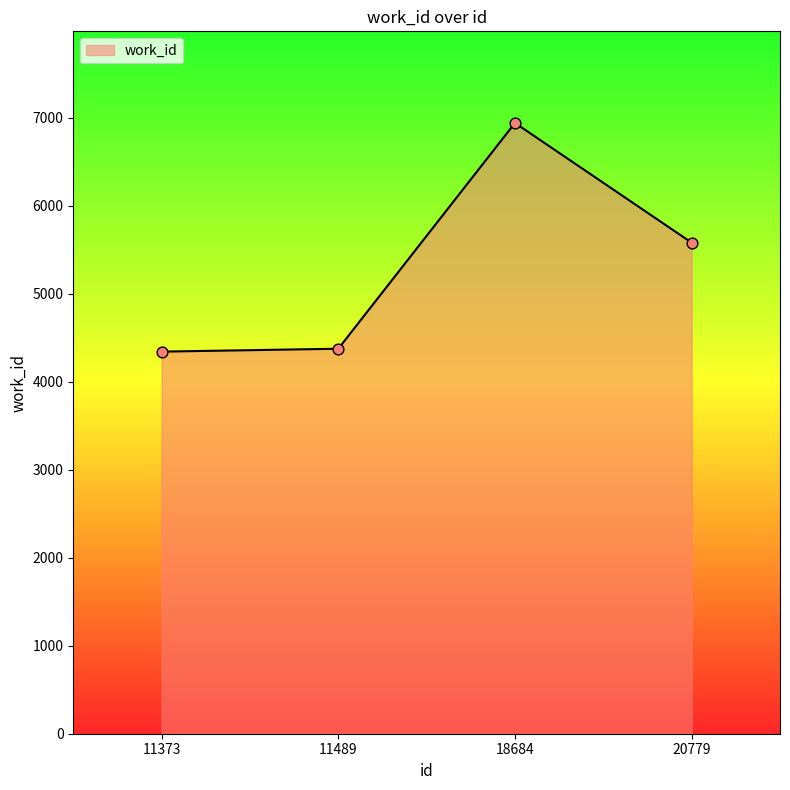

Which has a higher value, 11489 or 18684?

18684